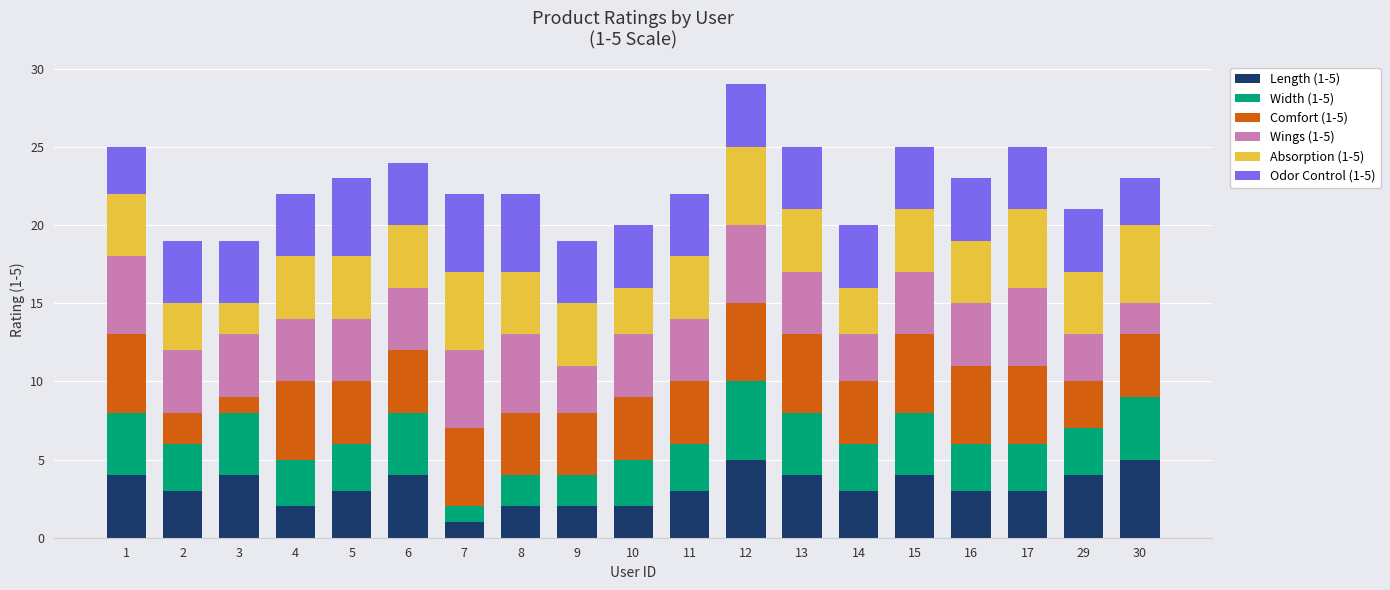

What is the total value across all series at 7?

22